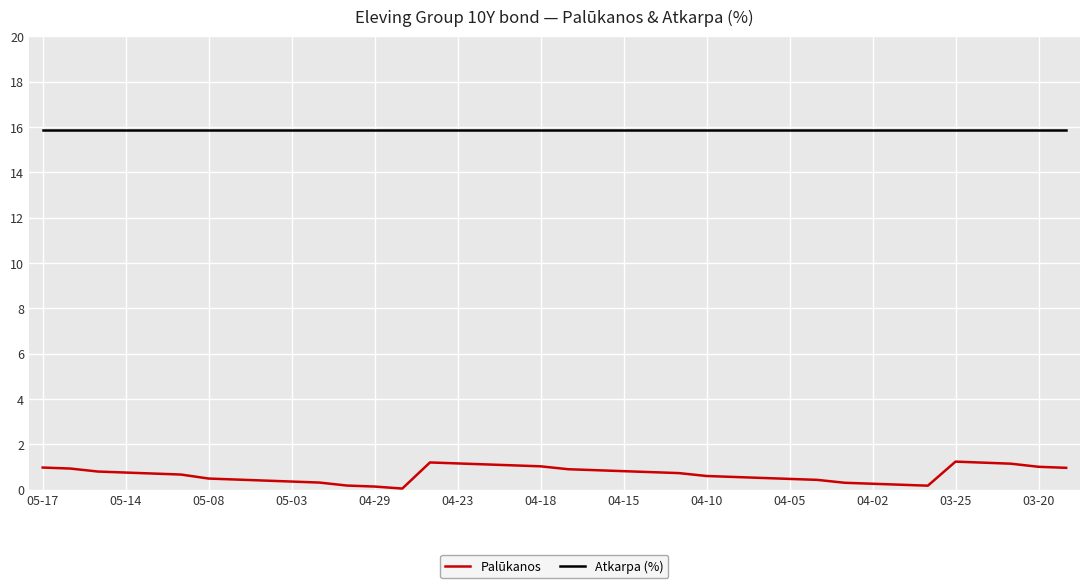

What is the difference between the maximum and minimum values in the Palūkanos series?

1.2